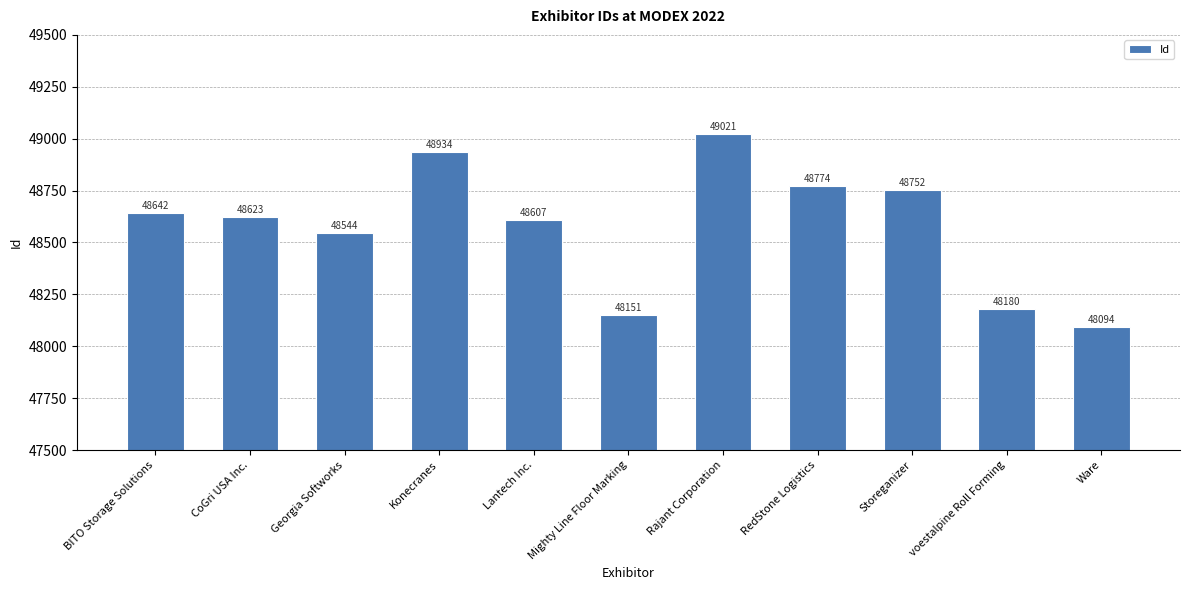

What is the label of the 5th bar from the right?

Rajant Corporation